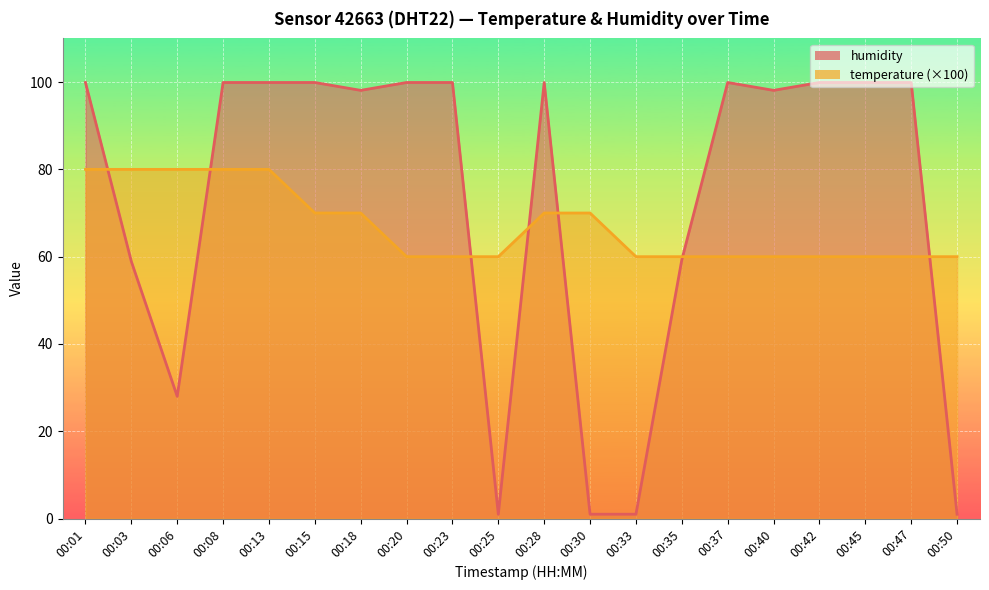

Between 00:45 and 00:01, which is larger?

00:45